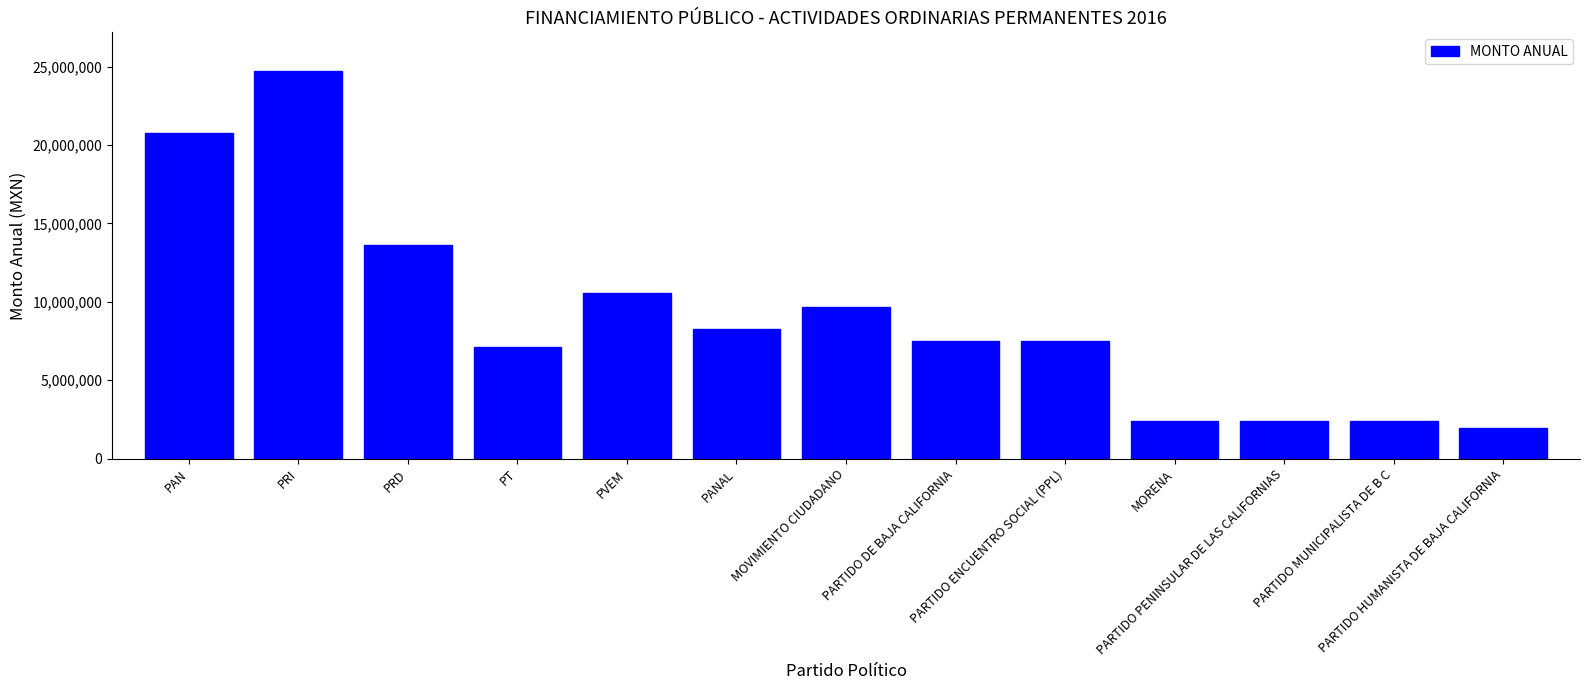

At which category does the chart reach its minimum across all series?

PARTIDO HUMANISTA DE BAJA CALIFORNIA